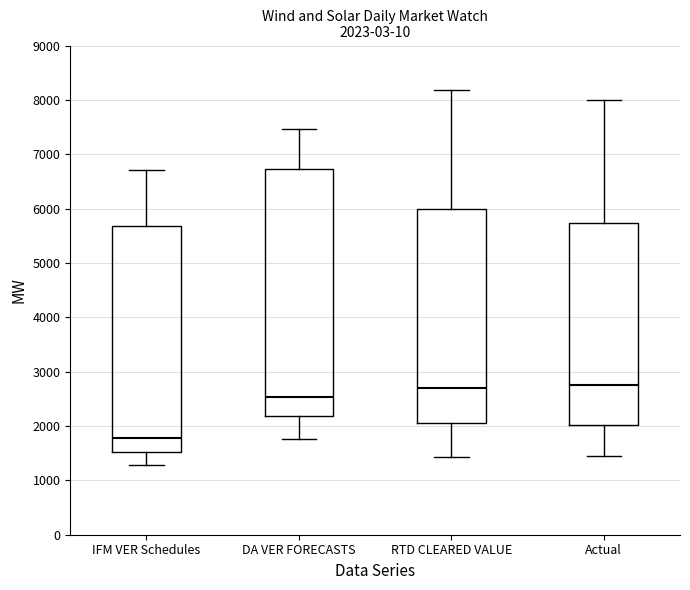

Which box's median line is the lowest?

IFM VER Schedules